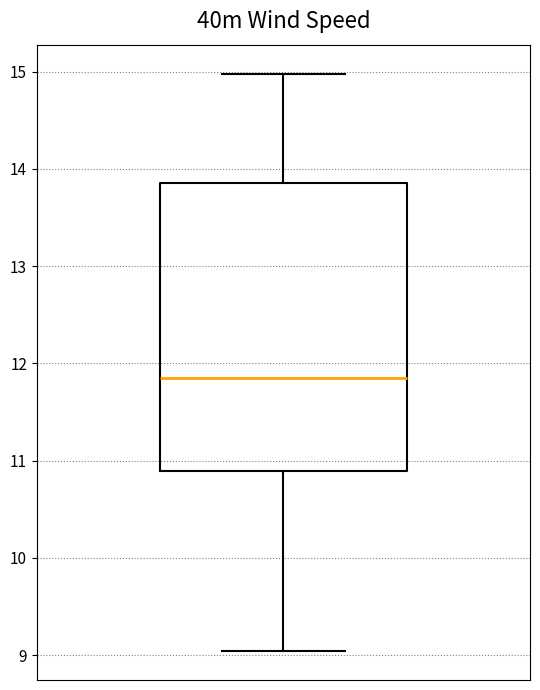

Where does the lower whisker of the box end on the y-axis? The values are not printed on the chart, so give them approximately, as read against the axis.

9.0